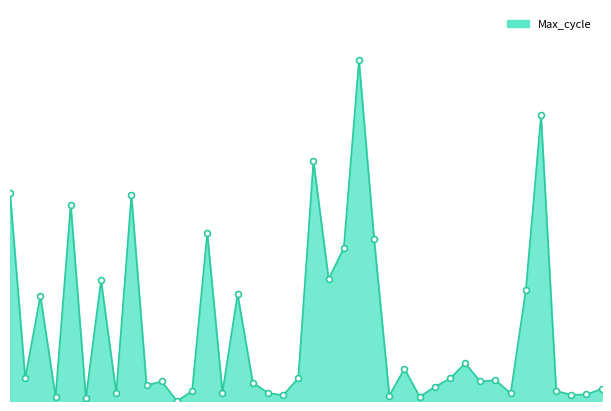

Does the chart have visible grid lines?

No